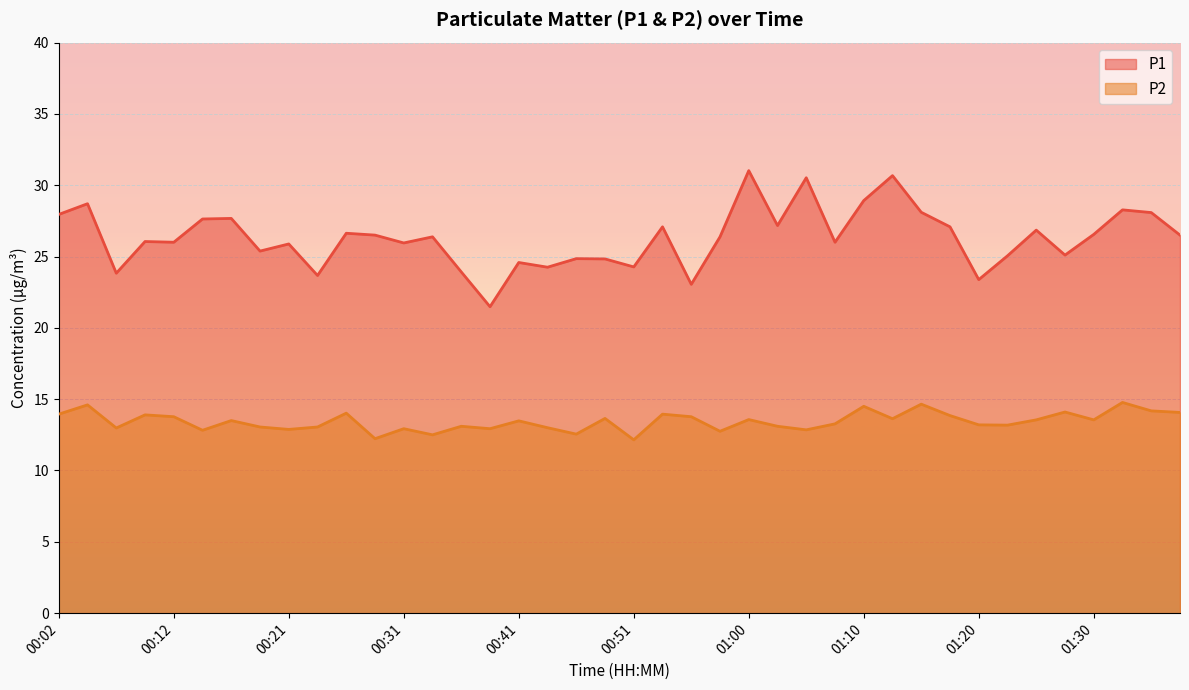

True or false: P2 has a value of 8.6 at 01:25.

False